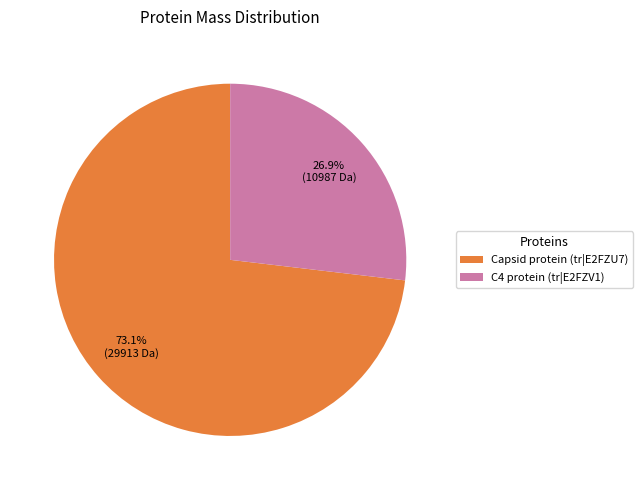

What percentage is the Capsid protein (tr|E2FZU7) slice, to the nearest percent?

73%